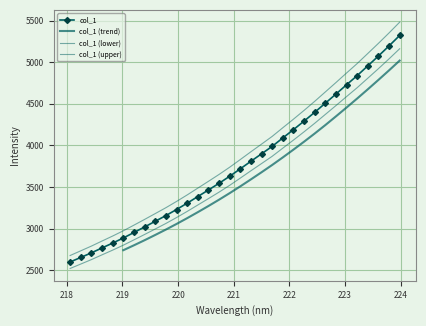

How many data points are less than 3607?

16